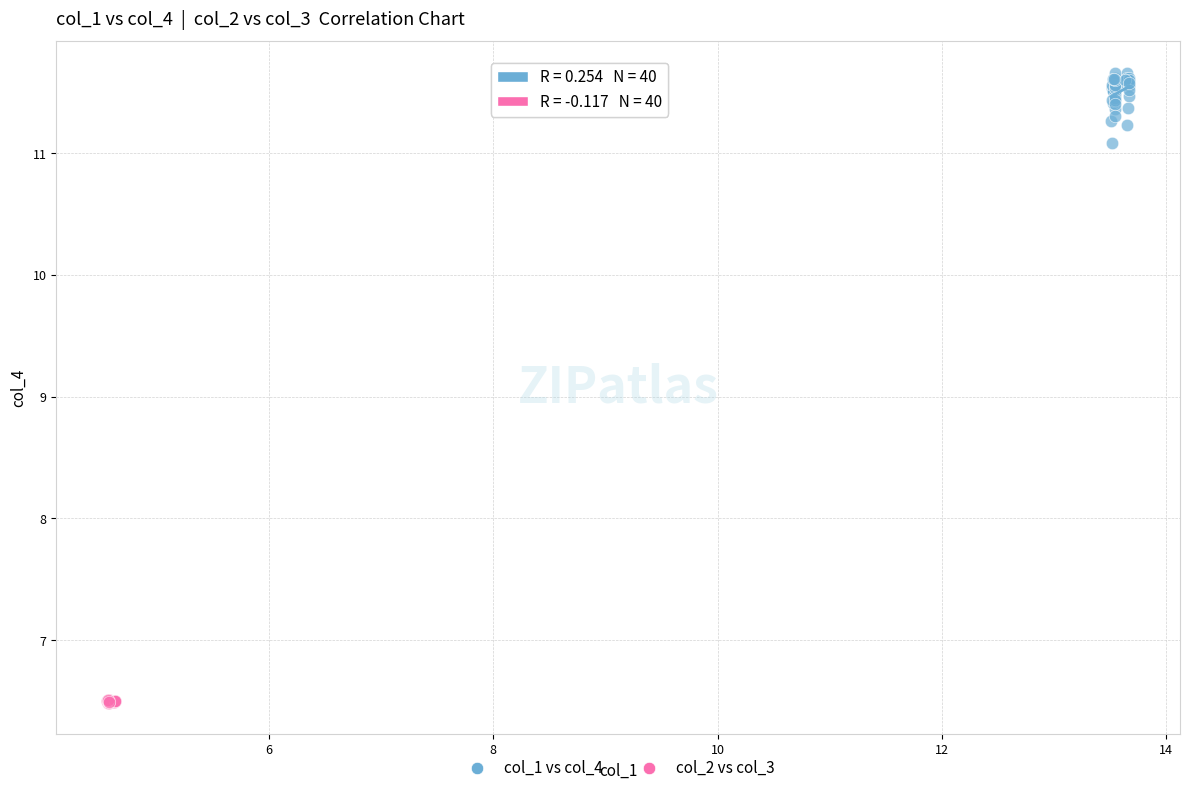

What are all the series names shown in the legend?

col_1 vs col_4, col_2 vs col_3